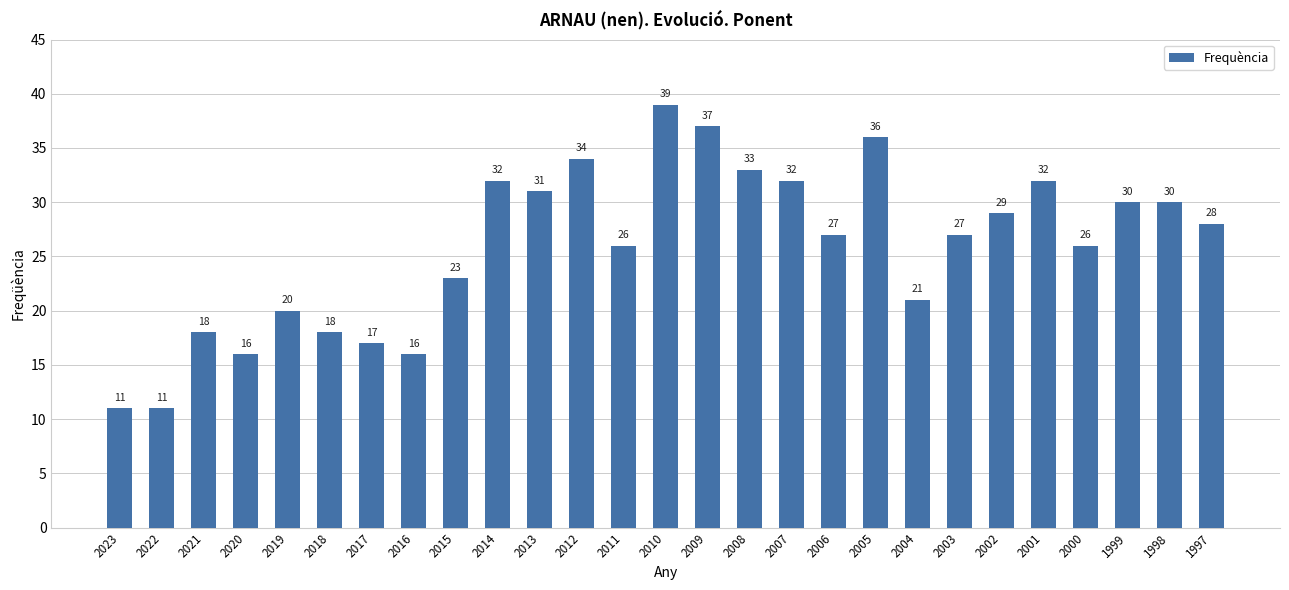

What is the greatest value displayed?

39